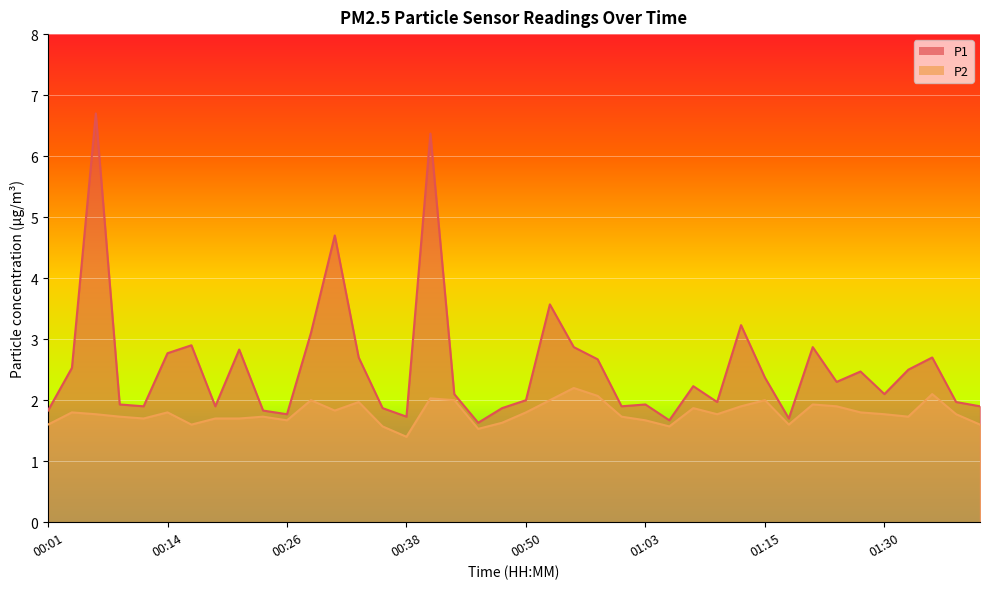

What is the label of the 33rd point from the left?

01:21